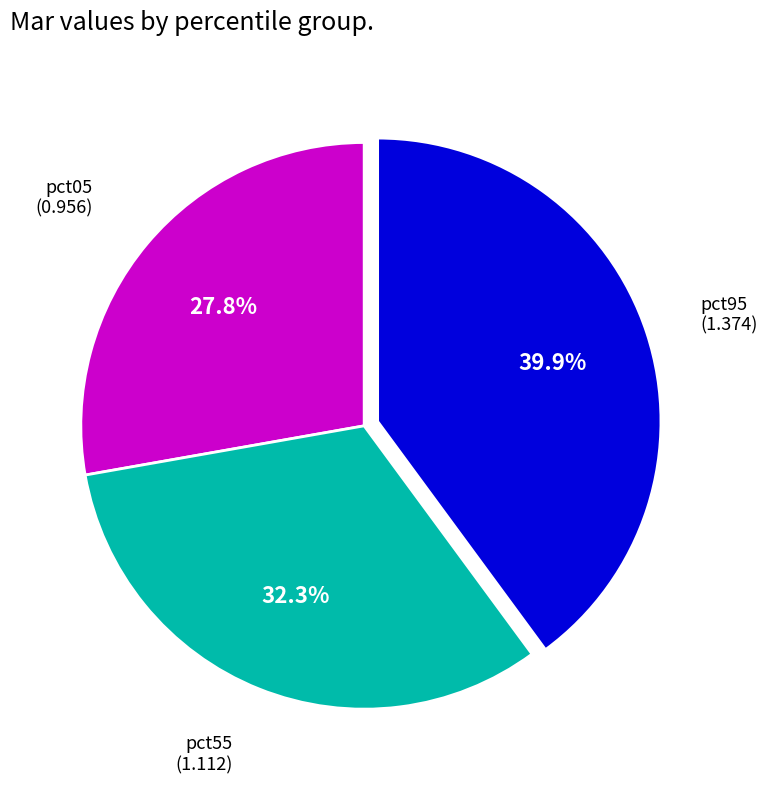

What percentage is NOT represented by pct55?

67.7%